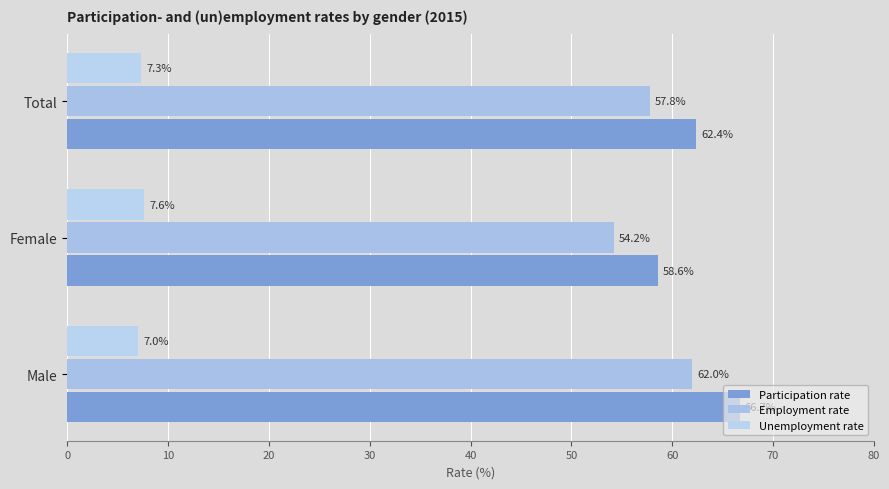

What is the minimum value for Unemployment rate?

7.0